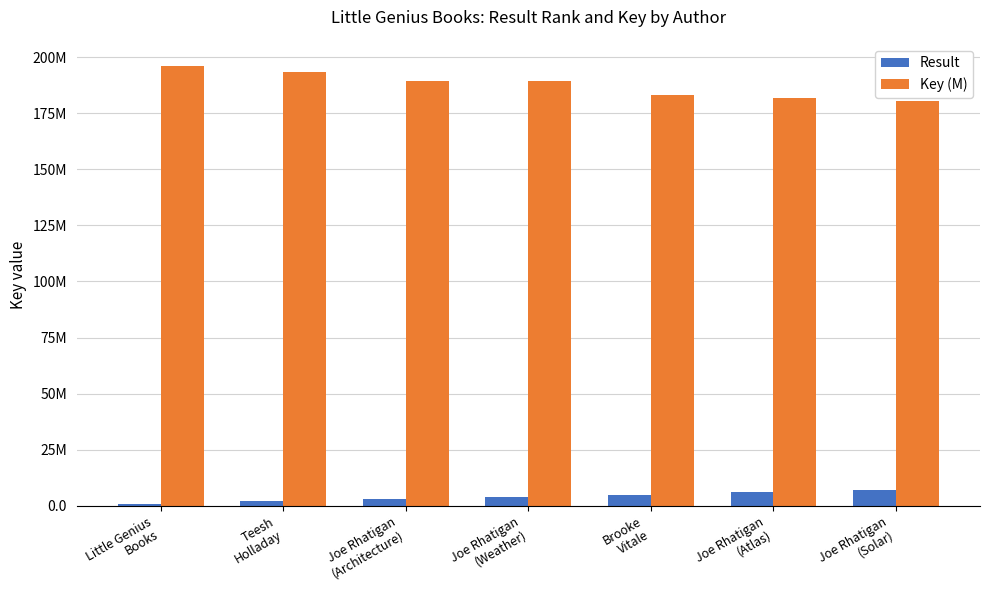

At which category is the sum across all series the highest?

Little Genius
Books